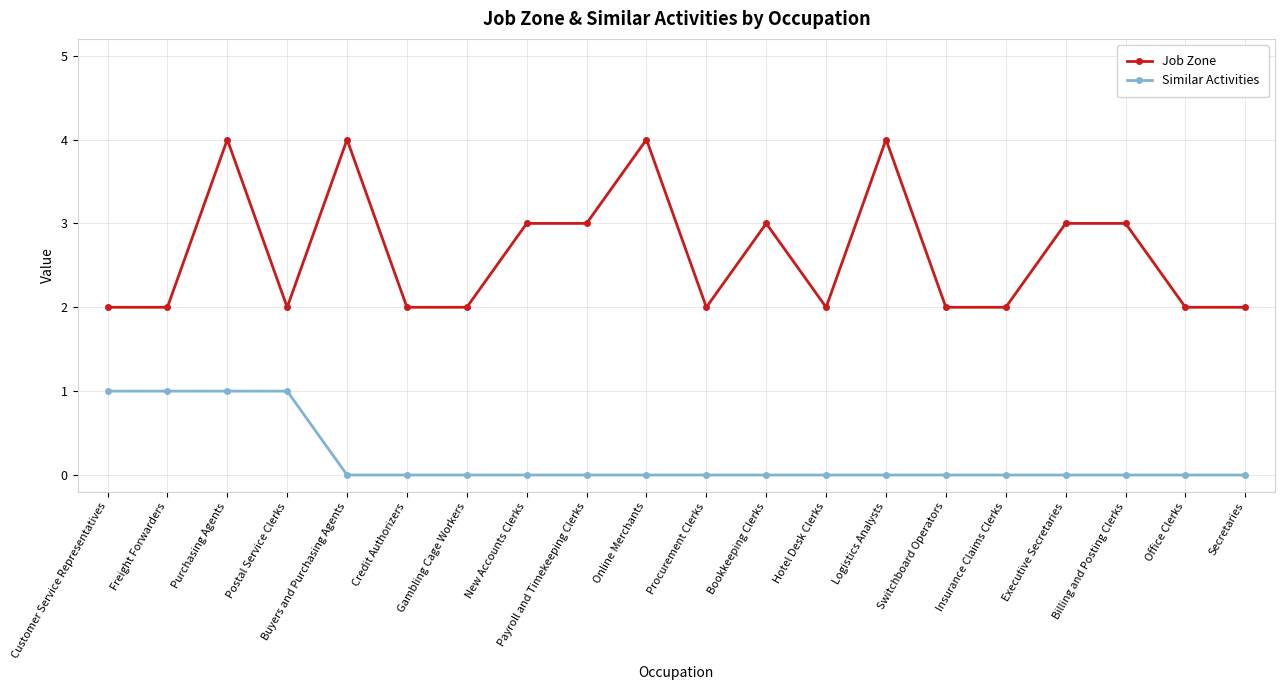

Between Customer Service Representatives and Buyers and Purchasing Agents, which series saw the biggest shift?

Job Zone